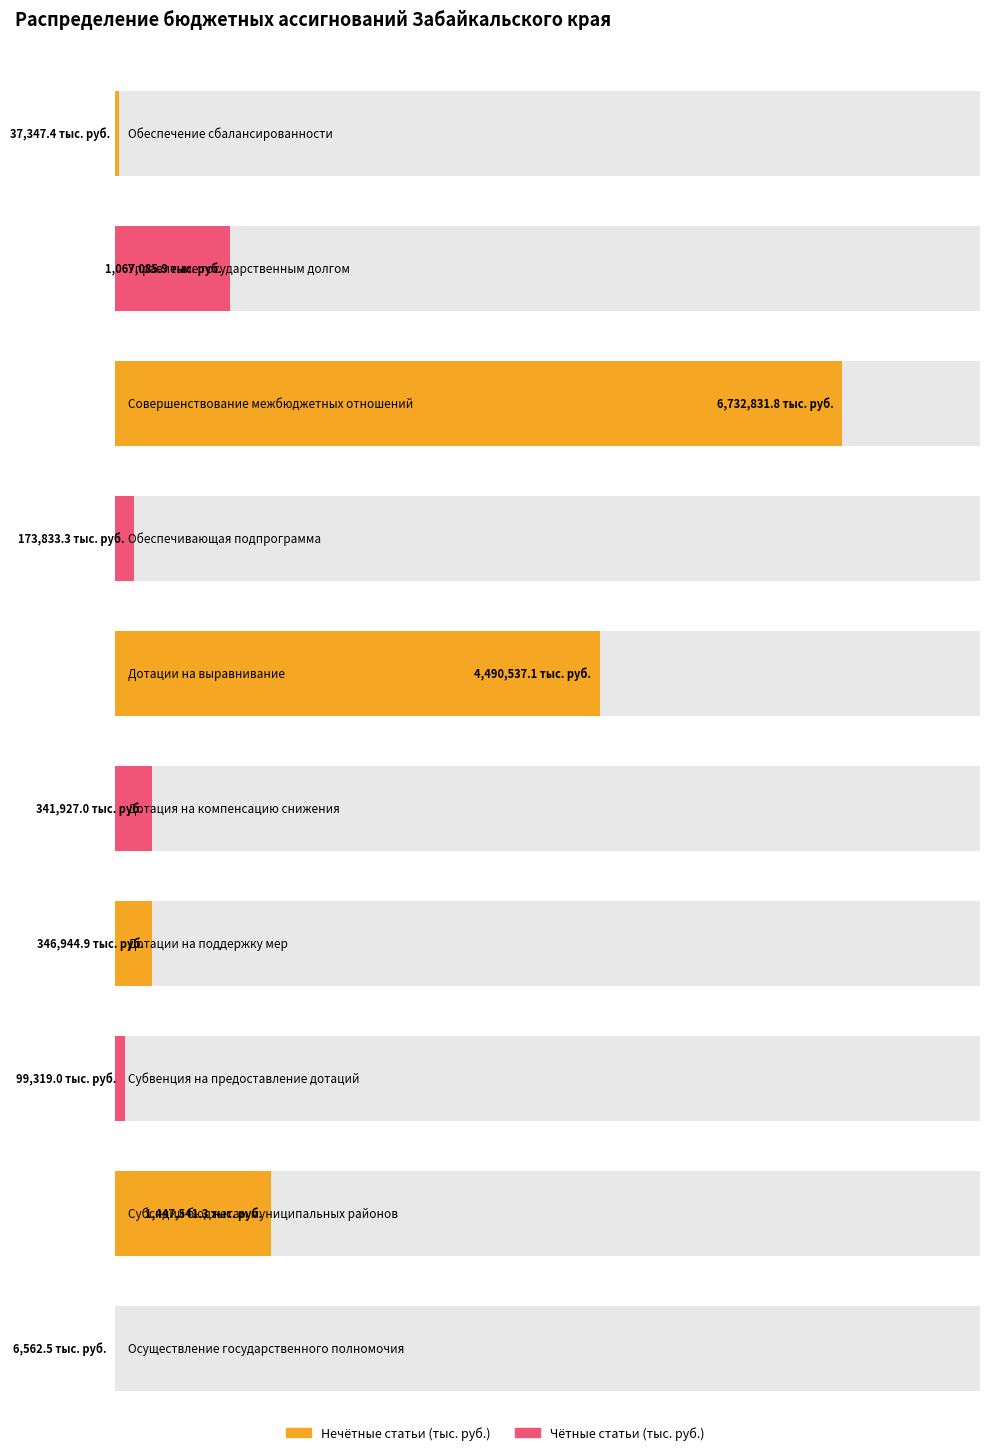

What is the change in value from Совершенствование межбюджетных отношений to Дотации на поддержку мер?

-6385886.9